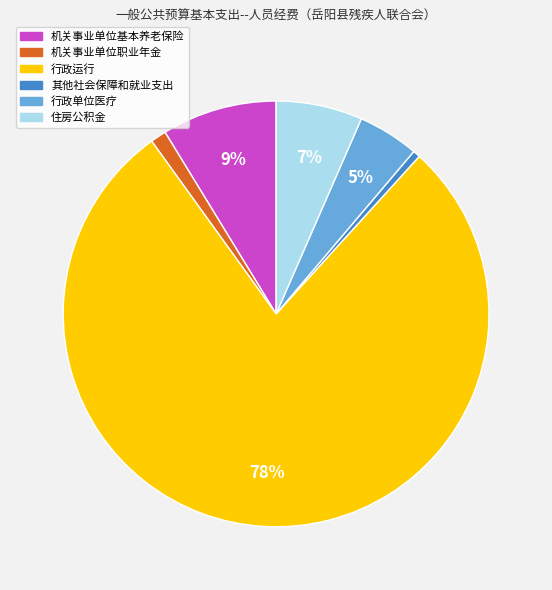

To the nearest percent, what is the average slice percentage?

17%